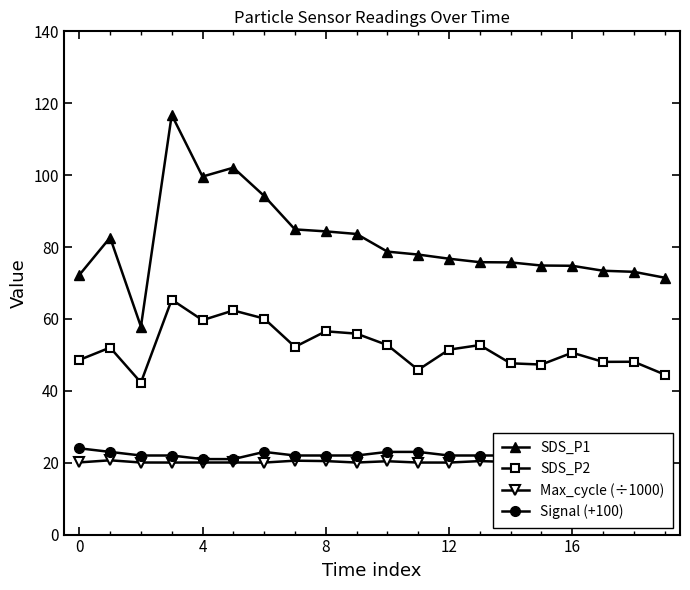

Read the SDS_P2 value at 9.

55.9